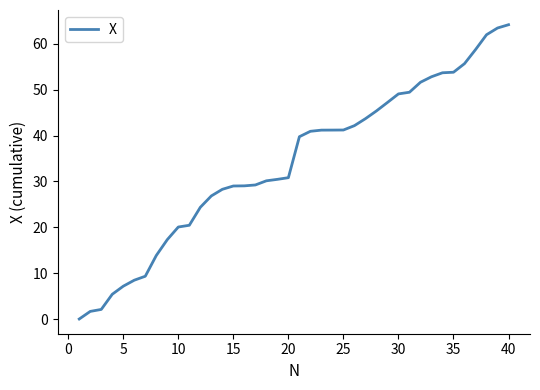

How many series are shown in this chart?

1